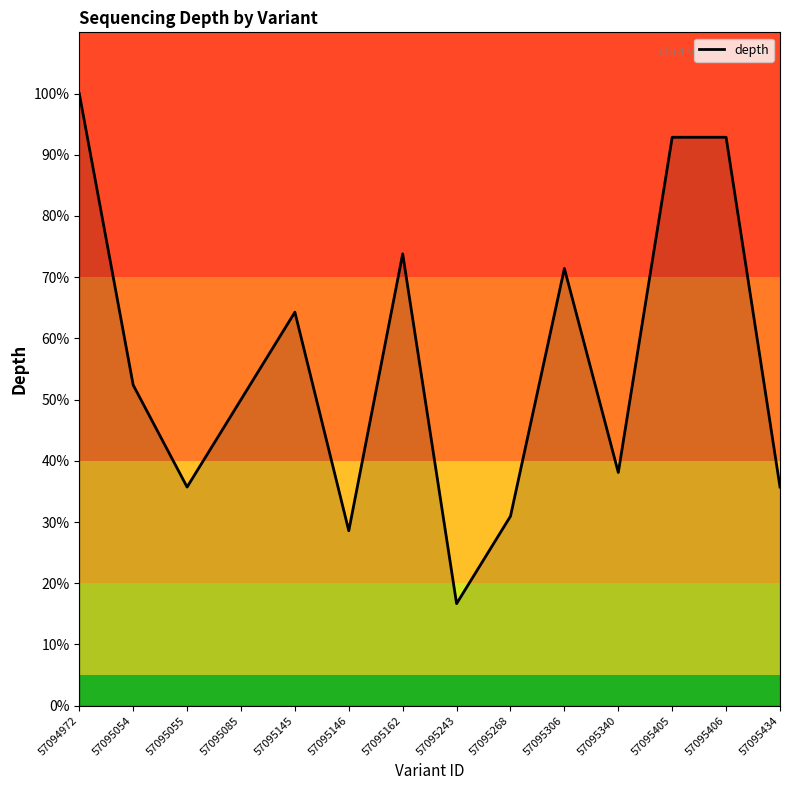

What is the difference between the maximum and minimum values?

83.3